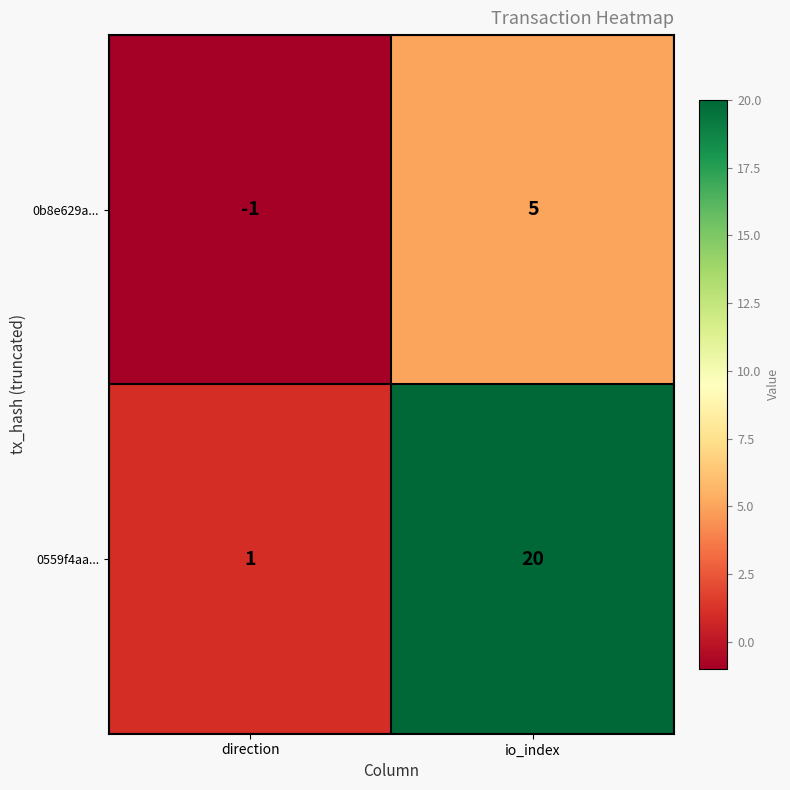

How many values in 0b8e629a... are above zero?

1